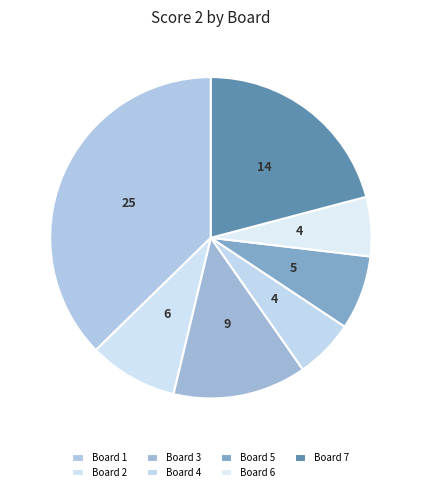

Rank the categories by value from highest to lowest.

1, 7, 3, 2, 5, 4, 6